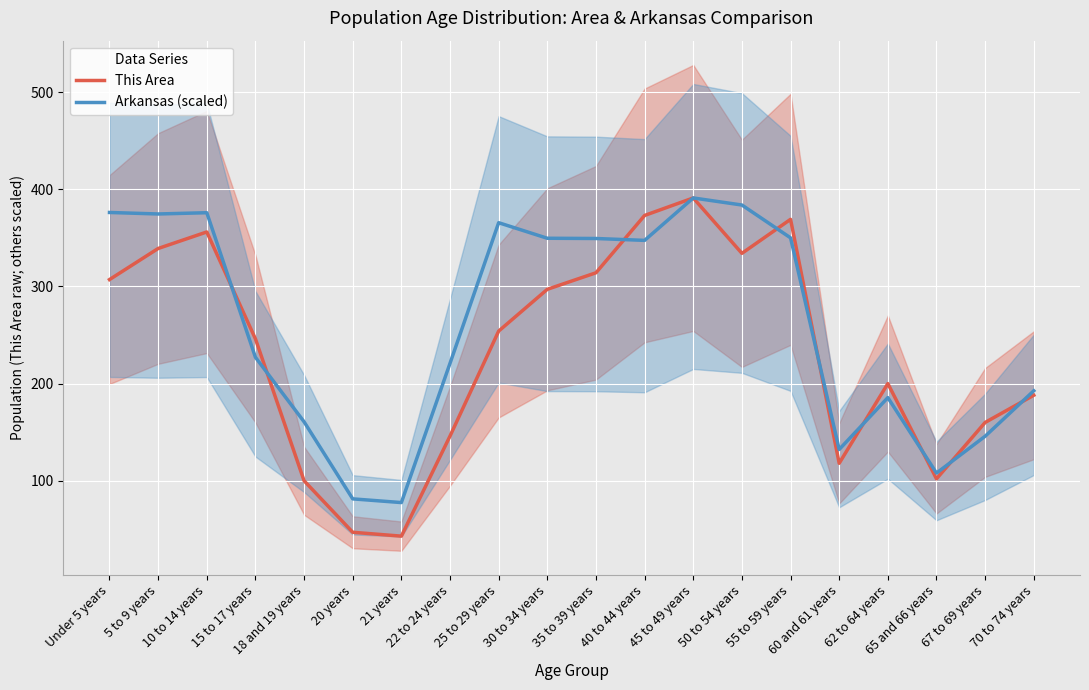

Reading left to right, transcribe all the data shown in this chart.

This Area: Under 5 years=307.0	5 to 9 years=339.0	10 to 14 years=356.0	15 to 17 years=246.0	18 and 19 years=100.0	20 years=47.0	21 years=43.0	22 to 24 years=146.0	25 to 29 years=254.0	30 to 34 years=297.0	35 to 39 years=314.0	40 to 44 years=373.0	45 to 49 years=391.0	50 to 54 years=334.0	55 to 59 years=369.0	60 and 61 years=118.0	62 to 64 years=200.0	65 and 66 years=102.0	67 to 69 years=160.0	70 to 74 years=188.0
Arkansas (scaled): Under 5 years=376.1	5 to 9 years=374.5	10 to 14 years=375.8	15 to 17 years=227.0	18 and 19 years=160.7	20 years=81.4	21 years=77.6	22 to 24 years=220.9	25 to 29 years=365.5	30 to 34 years=349.5	35 to 39 years=349.3	40 to 44 years=347.3	45 to 49 years=391.0	50 to 54 years=383.7	55 to 59 years=349.9	60 and 61 years=132.2	62 to 64 years=185.6	65 and 66 years=107.9	67 to 69 years=145.8	70 to 74 years=192.6